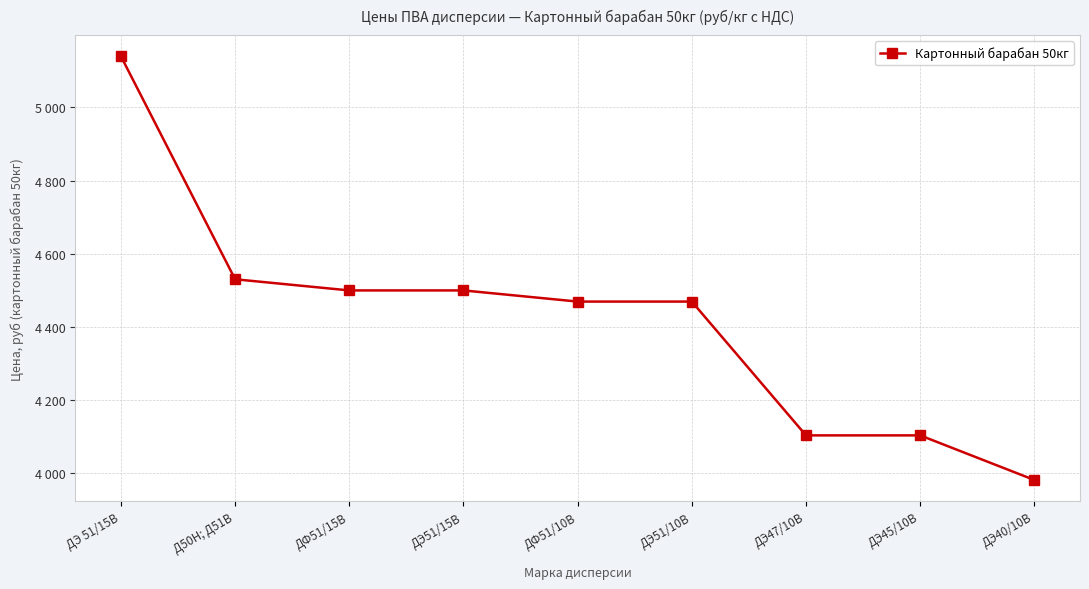

What is the average value?

4421.6